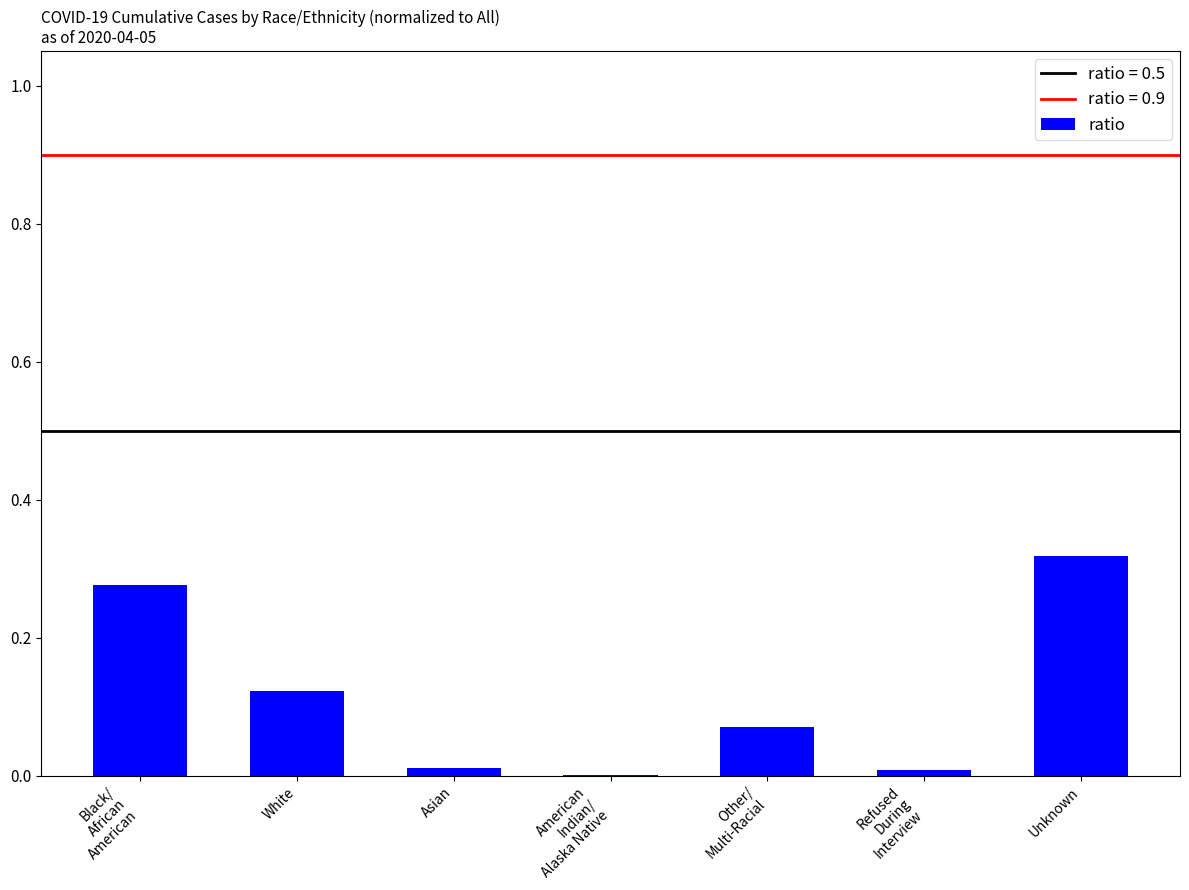

What is the sum of all values?

0.8